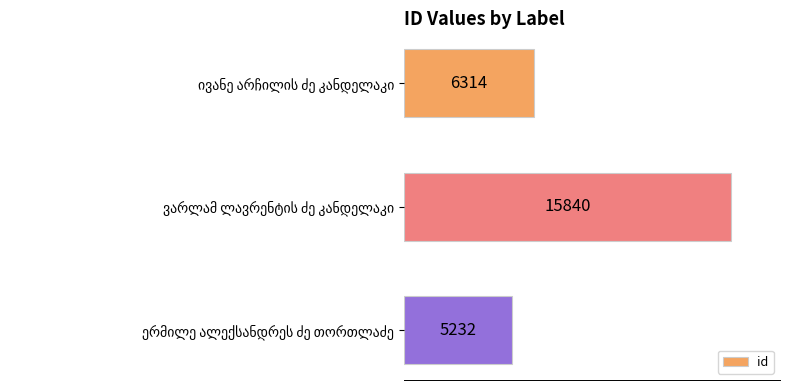

Reading top to bottom, transcribe all the data shown in this chart.

6314	15840	5232